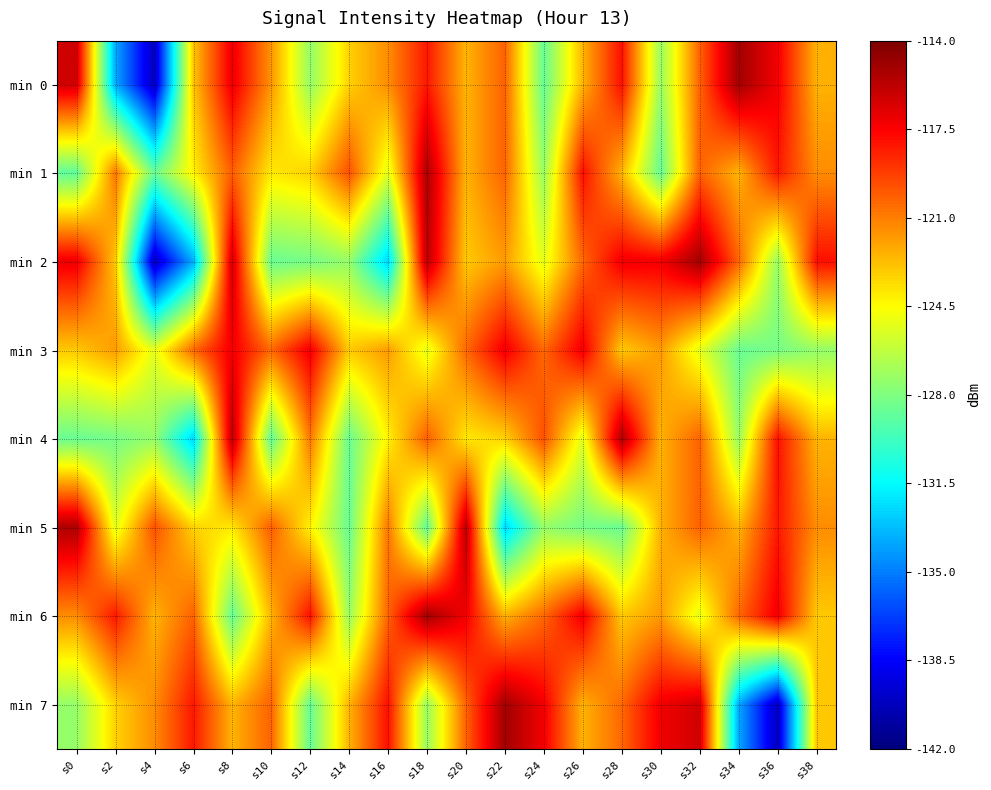

Which category has the highest value in the min 6 series?

s18